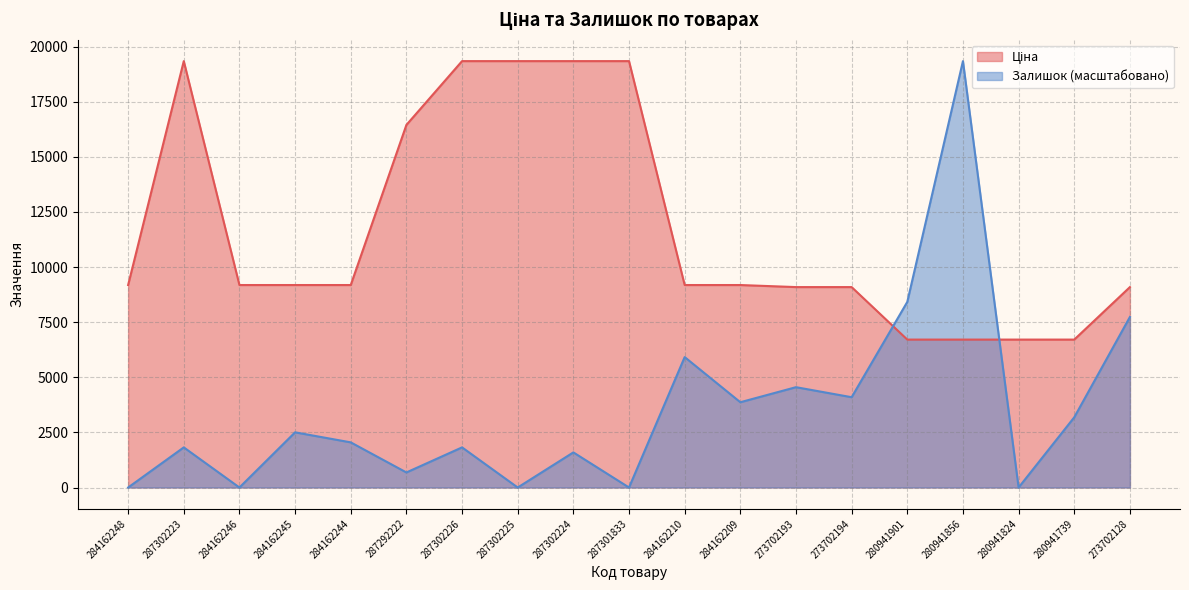

True or false: Залишок has a value of 0.0 at 287301833.

True